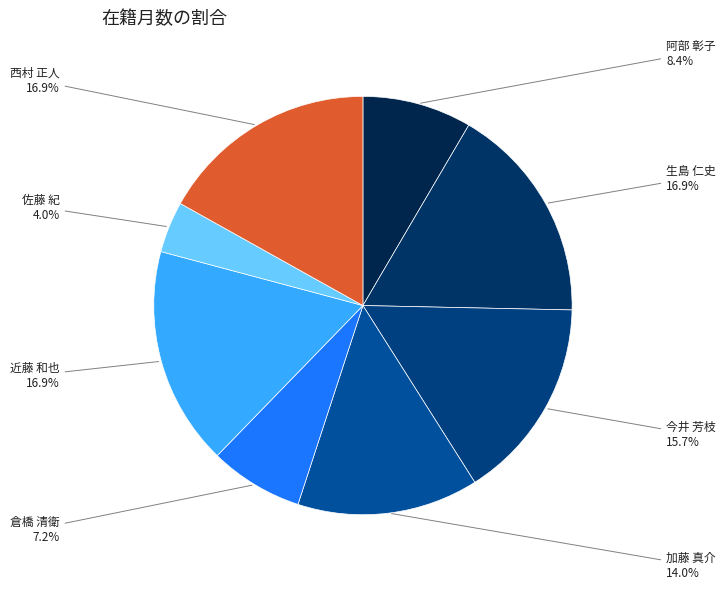

How many segments does this pie chart have?

8